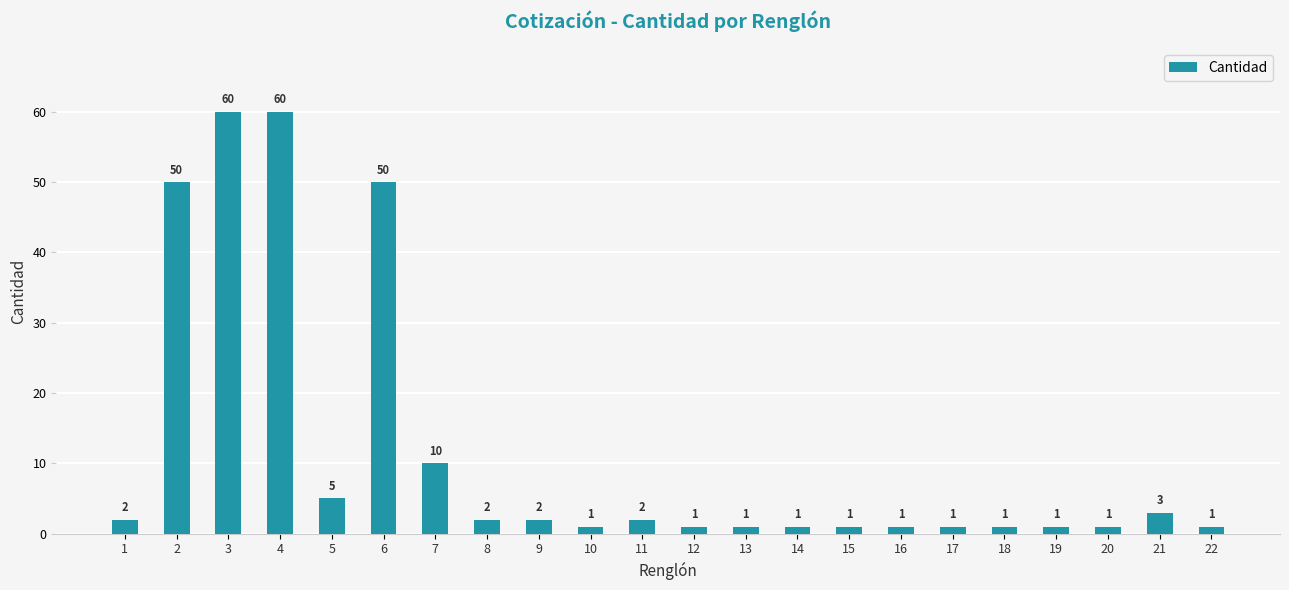

What is the approximate value at 7, to the nearest 5?

10